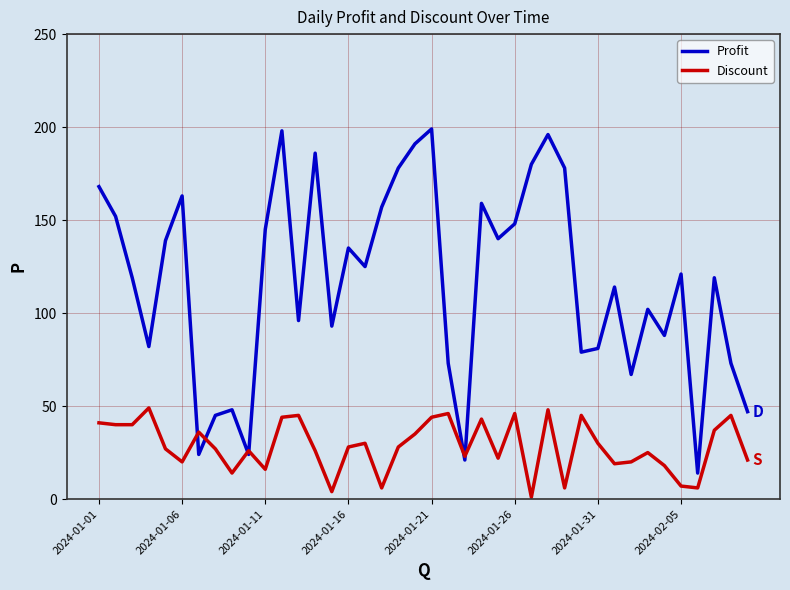

Reading right to left, what are all the values shown in this chart?

Profit: 47	73	119	14	121	88	102	67	114	81	79	178	196	180	148	140	159	21	73	199	191	178	157	125	135	93	186	96	198	145	24	48	45	24	163	139	82	119	152	168
Discount: 21	45	37	6	7	18	25	20	19	30	45	6	48	1	46	22	43	23	46	44	35	28	6	30	28	4	26	45	44	16	26	14	27	36	20	27	49	40	40	41